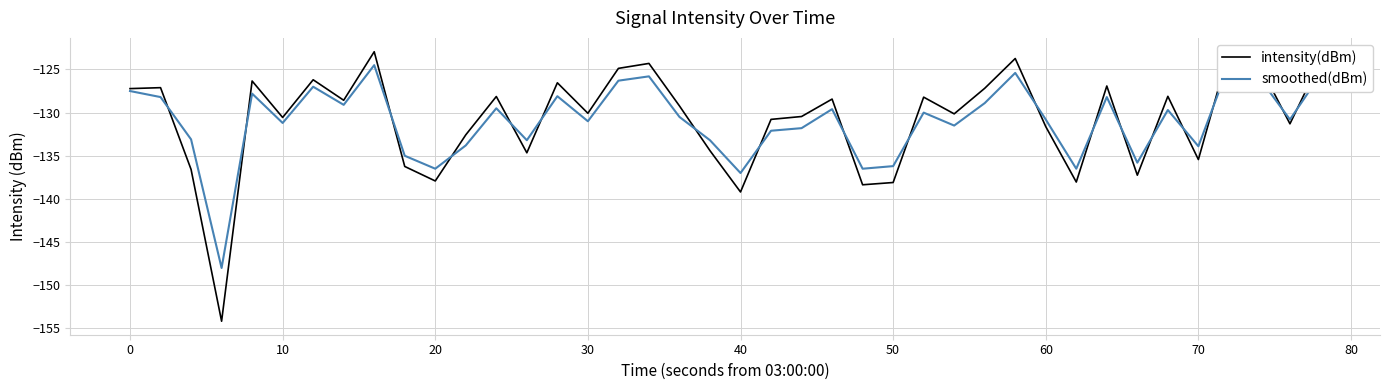

Reading left to right, list all the values displayed in this chart.

intensity(dBm): -127.2	-127.1	-136.6	-154.2	-126.3	-130.6	-126.2	-128.6	-122.9	-136.2	-137.9	-132.6	-128.1	-134.7	-126.5	-130.1	-124.9	-124.3	-129.2	-134.4	-139.2	-130.8	-130.5	-128.4	-138.4	-138.1	-128.2	-130.1	-127.2	-123.7	-131.6	-138.0	-126.9	-137.3	-128.1	-135.4	-122.9	-124.5	-131.3	-124.0
smoothed(dBm): -127.5	-128.2	-133.1	-148.0	-127.8	-131.2	-127.0	-129.1	-124.5	-135.0	-136.5	-133.8	-129.5	-133.2	-128.1	-131.0	-126.3	-125.8	-130.5	-133.2	-137.0	-132.1	-131.8	-129.6	-136.5	-136.2	-130.0	-131.5	-128.9	-125.4	-130.8	-136.5	-128.2	-135.8	-129.7	-133.9	-124.5	-126.0	-130.8	-125.6